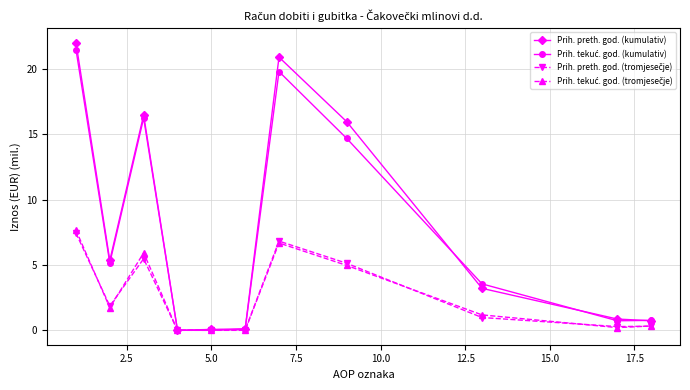

What is the maximum value for Prih. preth. god. (kumulativ)?

22.0